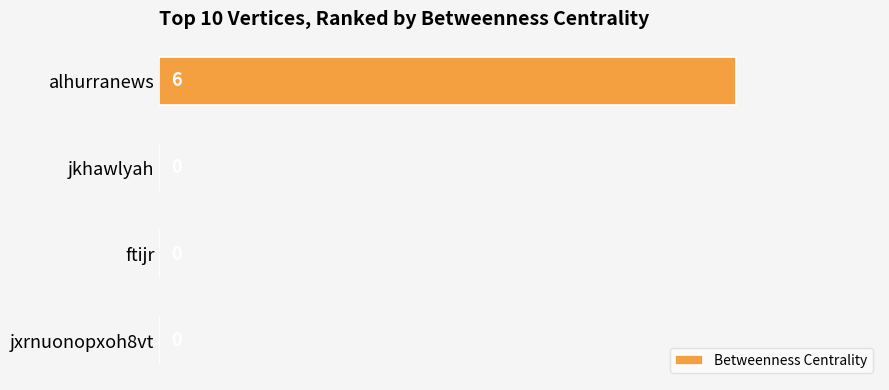

Count the number of categories in the chart.

4